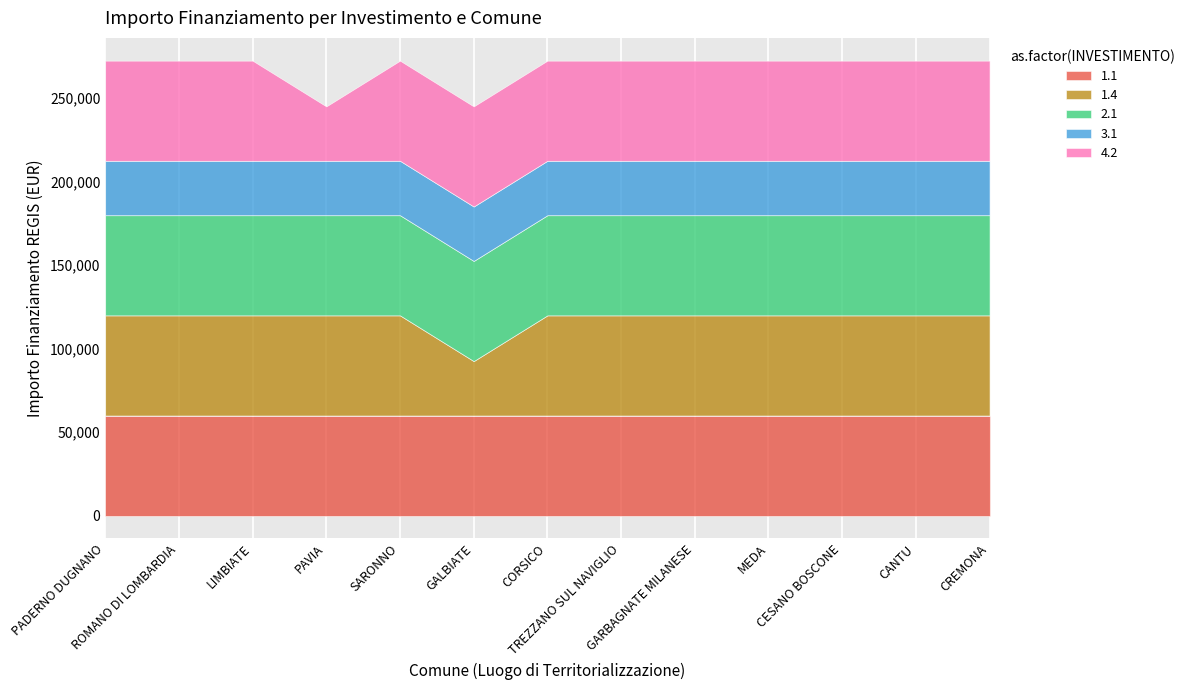

Reading left to right, extract all data points from this chart.

1.1: 59966	59966	59966	59966	59966	59966	59966	59966	59966	59966	59966	59966	59966
1.4: 59966	59966	59966	59966	59966	32589	59966	59966	59966	59966	59966	59966	59966
2.1: 59966	59966	59966	59966	59966	59966	59966	59966	59966	59966	59966	59966	59966
3.1: 32589	32589	32589	32589	32589	32589	32589	32589	32589	32589	32589	32589	32589
4.2: 59966	59966	59966	32589	59966	59966	59966	59966	59966	59966	59966	59966	59966